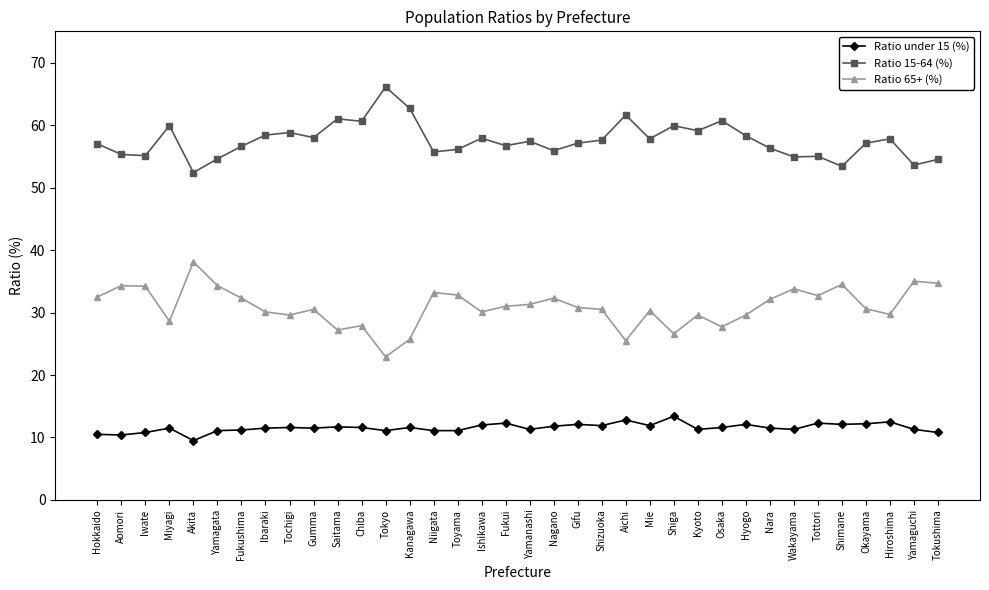

True or false: Ratio 15-64 (%) has a value of 24.7 at Aichi.

False